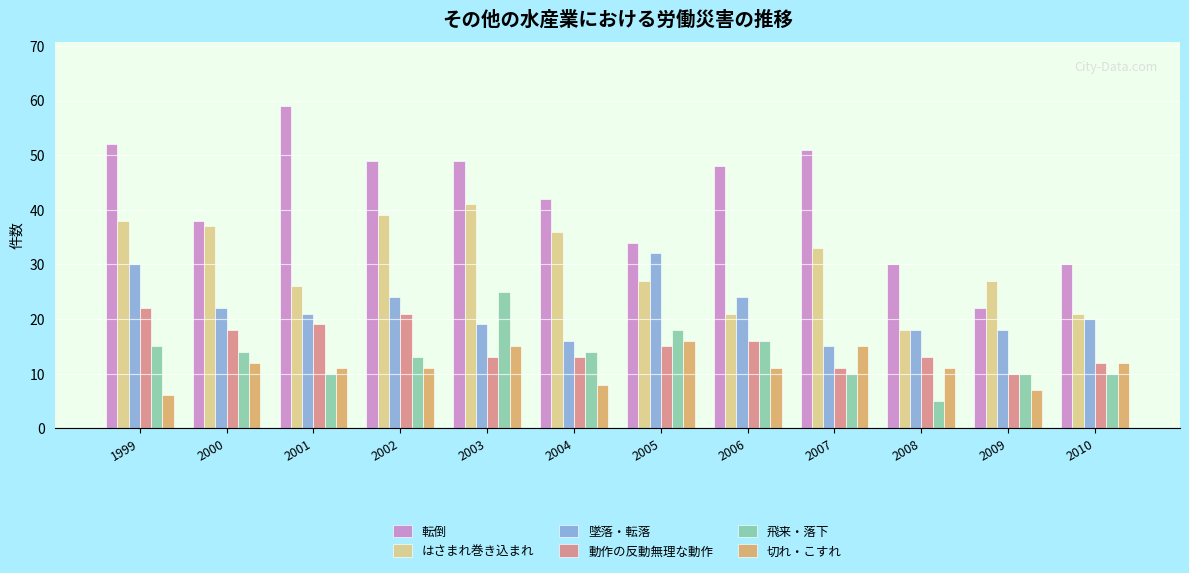

The 切れ・こすれ series shows 8 at 2004. True or false?

True